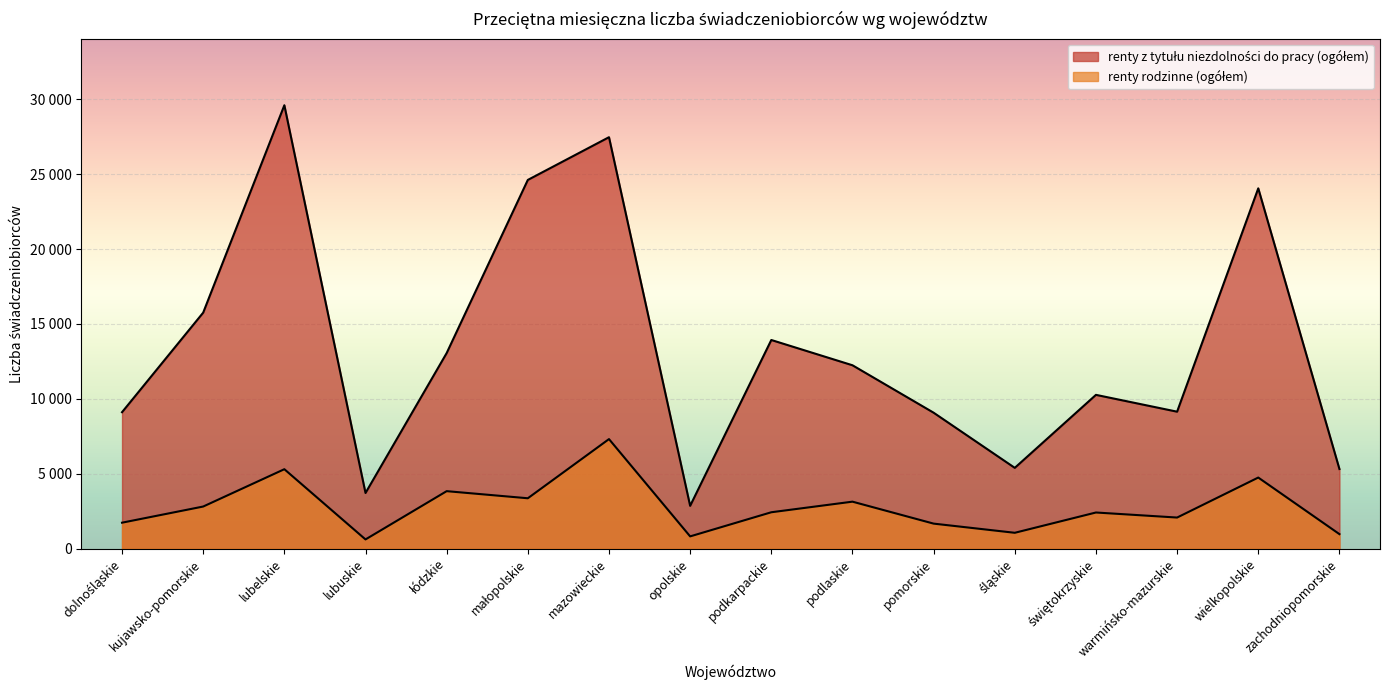

At which category does renty z tytułu niezdolności do pracy (ogółem) reach its first local peak?

lubelskie